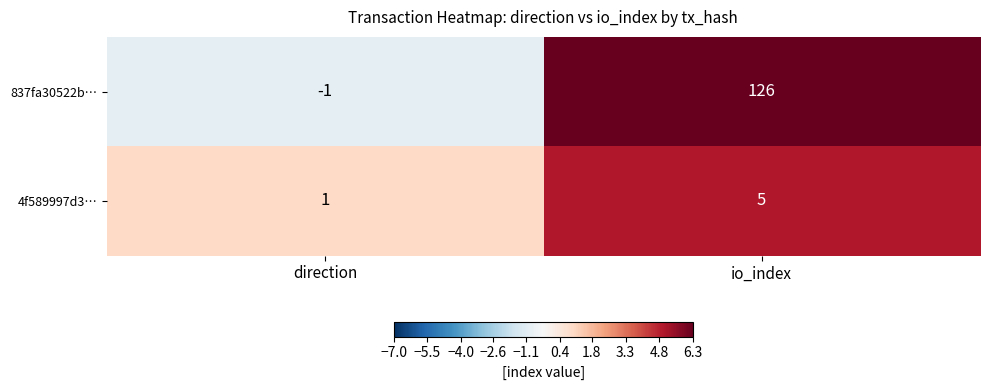

How many values in 837fa30522b… are above zero?

1